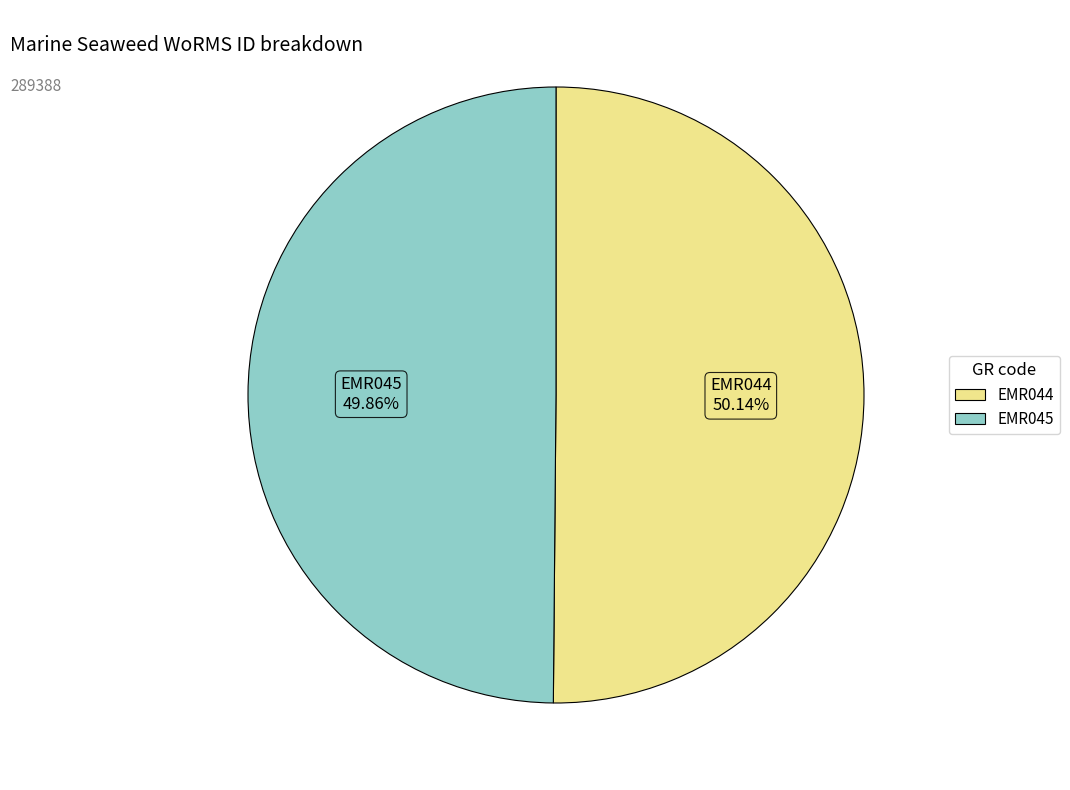

Count the number of slices in the pie.

2